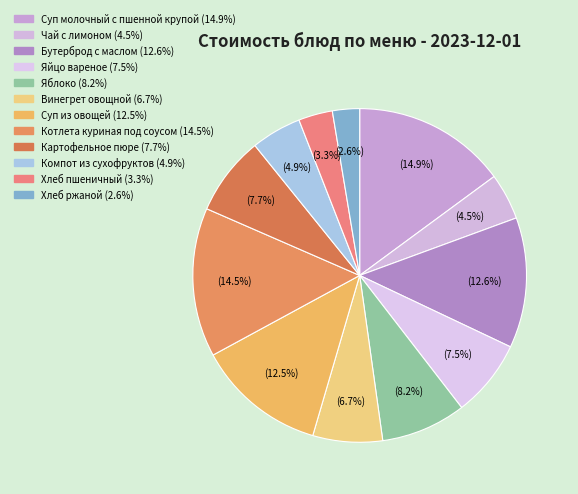

What is the largest slice in the pie chart?

Суп молочный с пшенной крупой